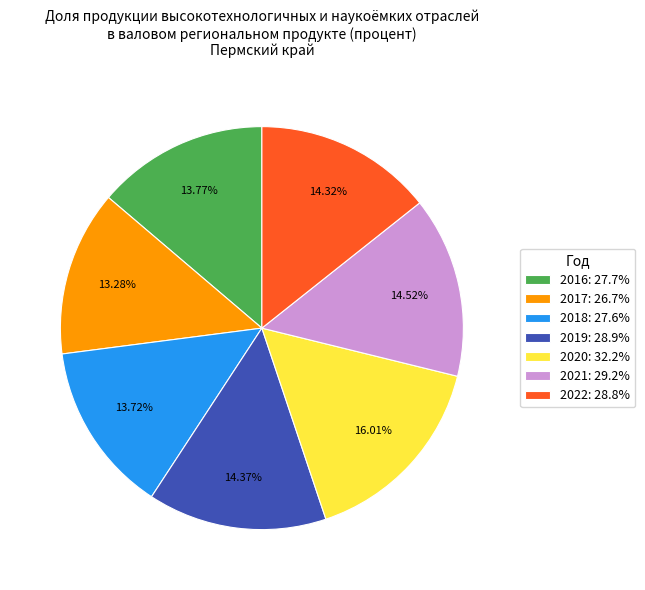

To the nearest percent, what is the average slice percentage?

14%